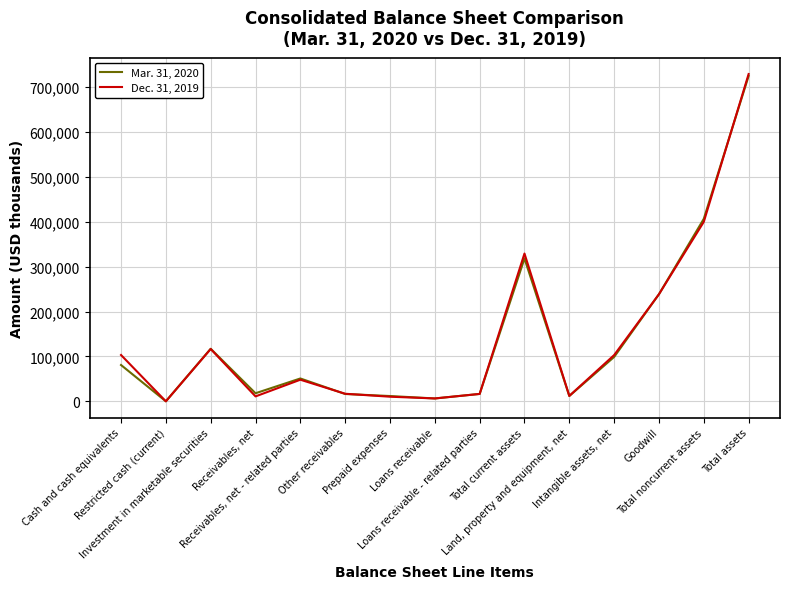

Rank the series by their maximum value, from highest to lowest.

Dec. 31, 2019, Mar. 31, 2020